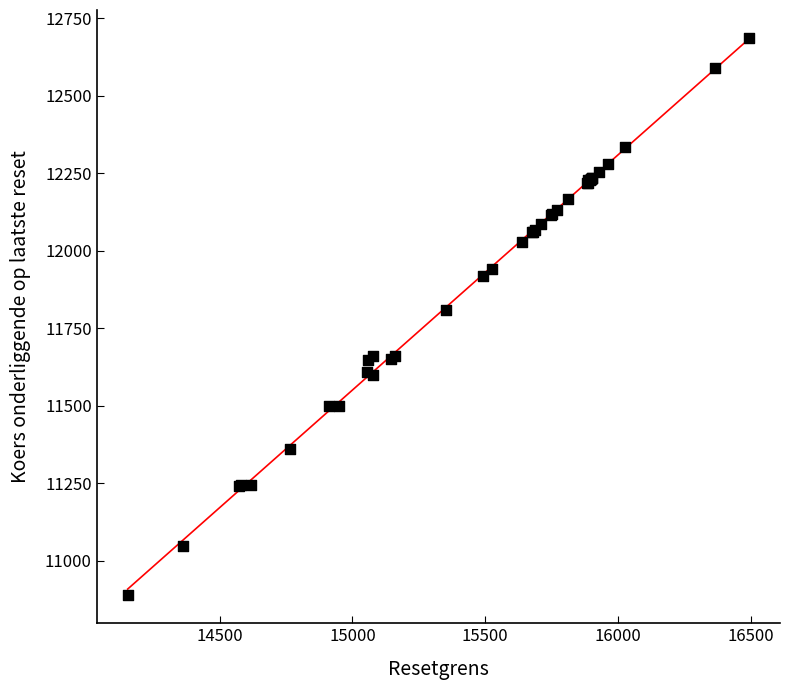

What Y value in the scatter plot is closest to 11787?

11808.7